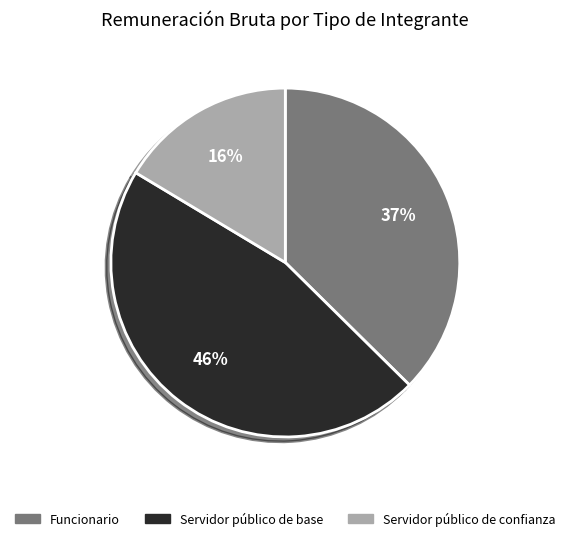

Which has a higher value, Servidor público de confianza or Servidor público de base?

Servidor público de base